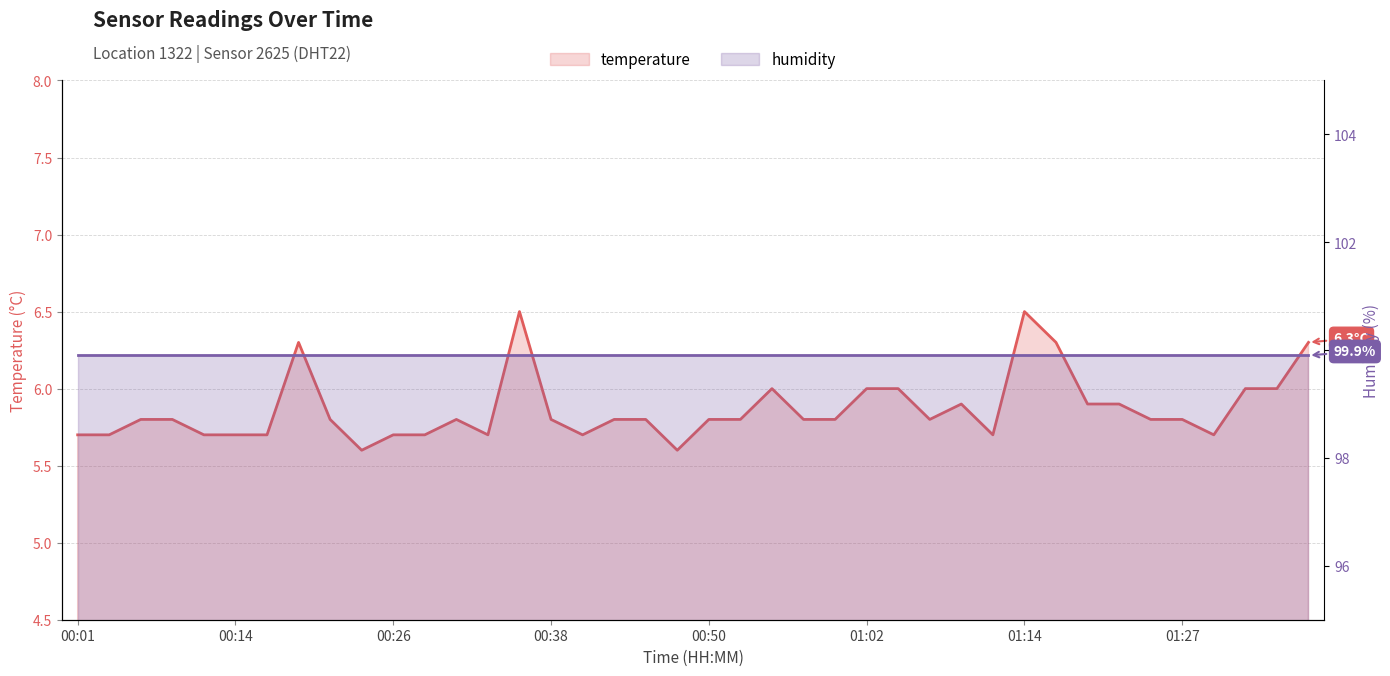

What is the sum of the values at 01:31 and 00:23?

11.6